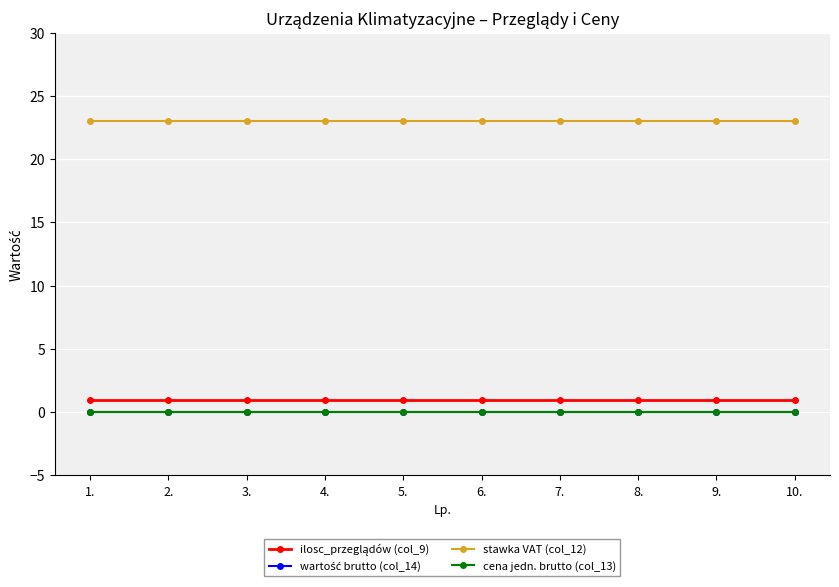

What is the difference between the highest and lowest values at 1.?

23